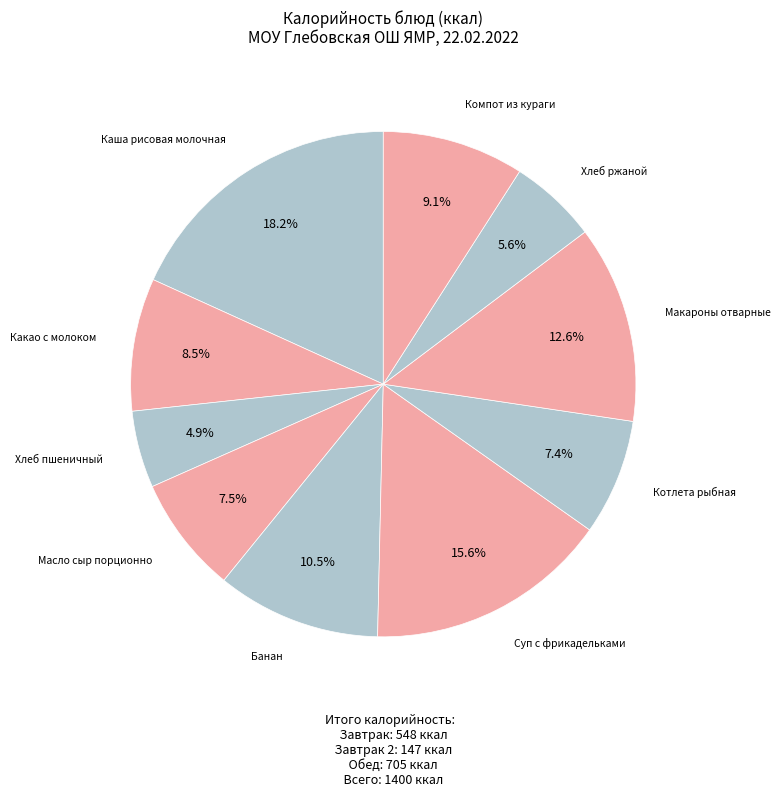

How many segments does this pie chart have?

10